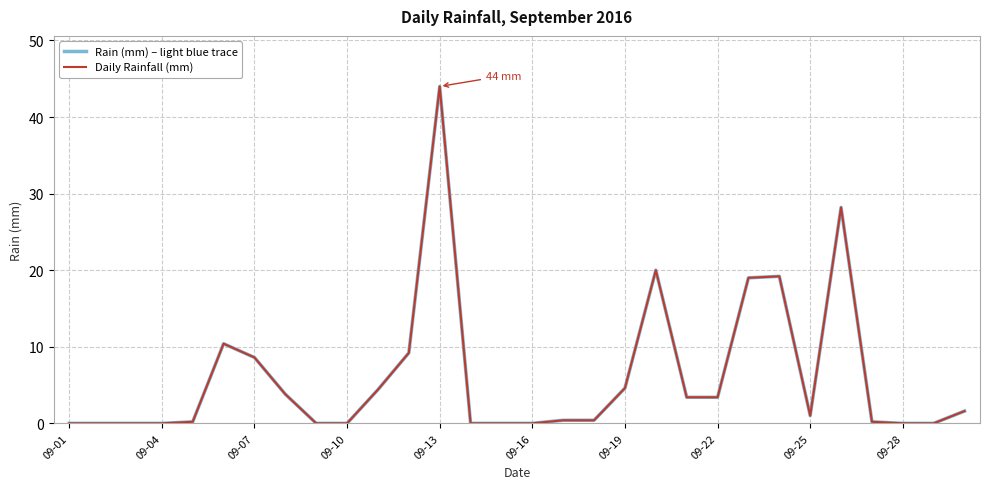

Which series has the largest total across all categories?

Rain (mm) – light blue trace